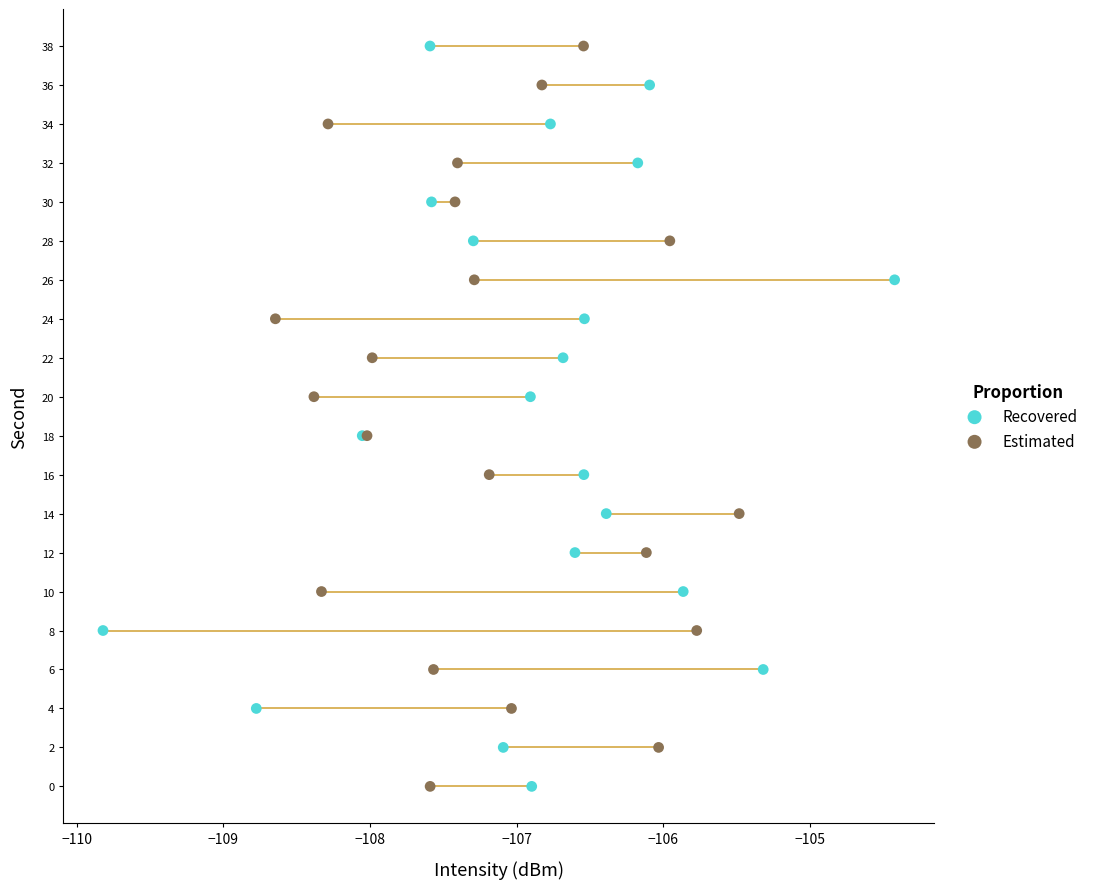

What are all the series names shown in the legend?

Recovered, Estimated